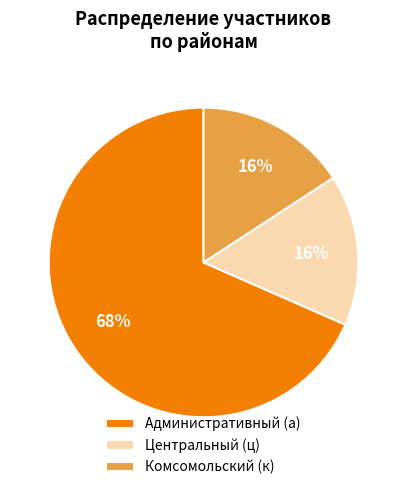

Is the sum of Комсомольский (к) and Административный (а) greater than half?

Yes